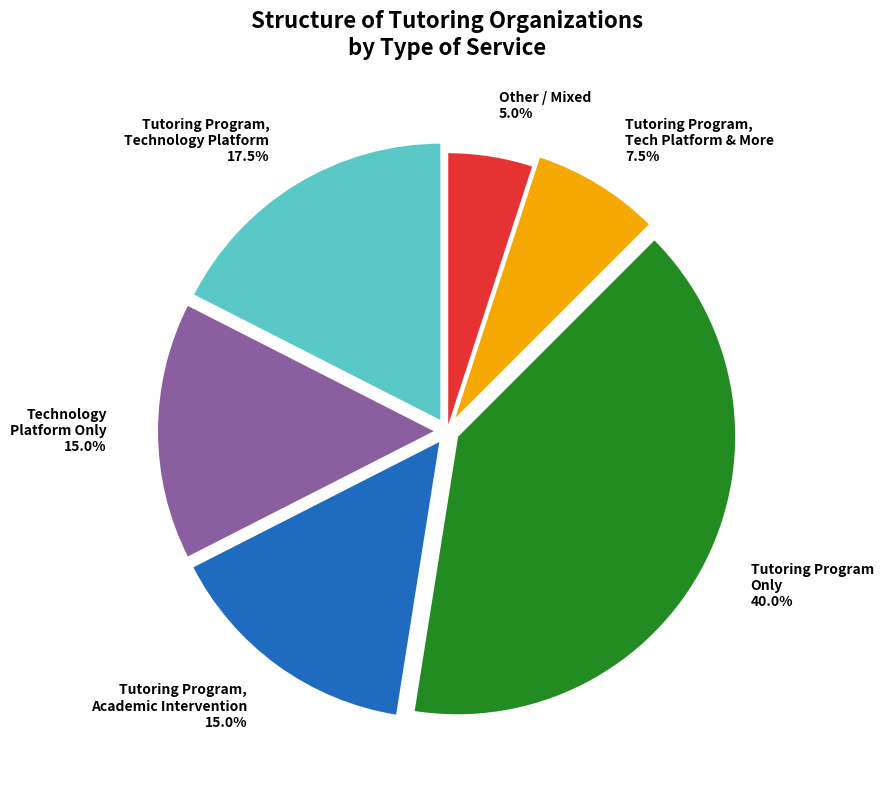

Which has a higher value, Tutoring Program, Technology Platform or Tutoring Program Only?

Tutoring Program Only